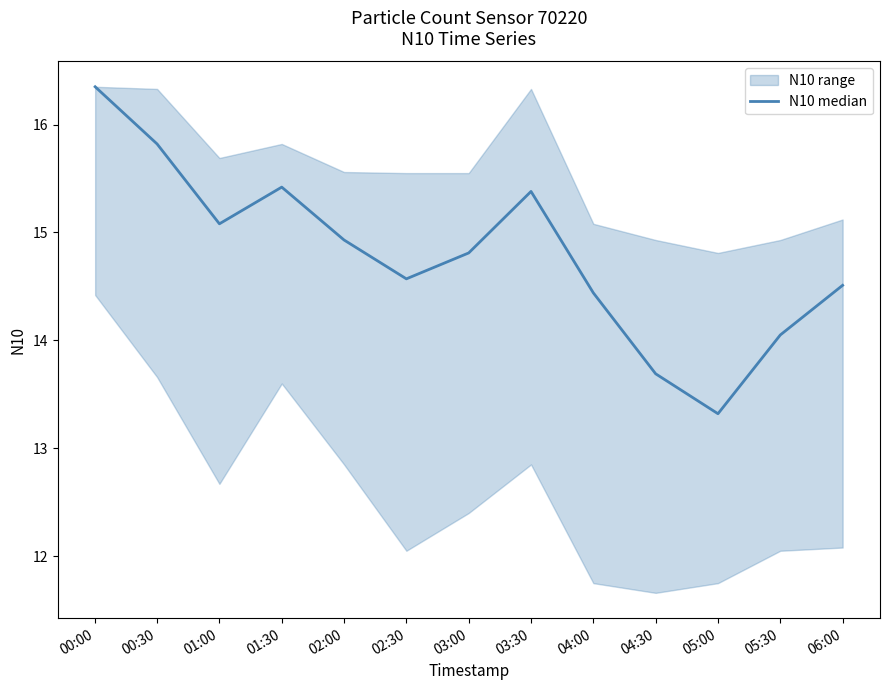

What is the minimum value shown in the chart?

13.3